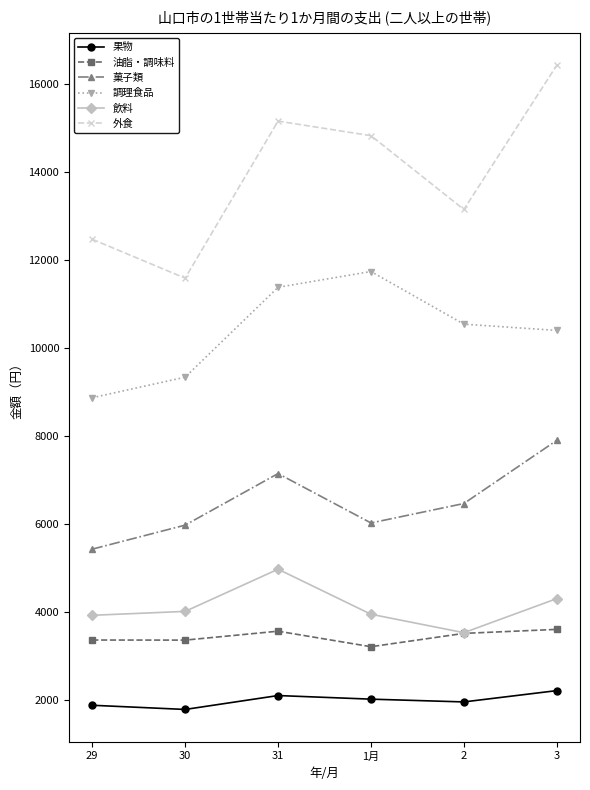

What is the difference between the highest and lowest values at 30?

9804